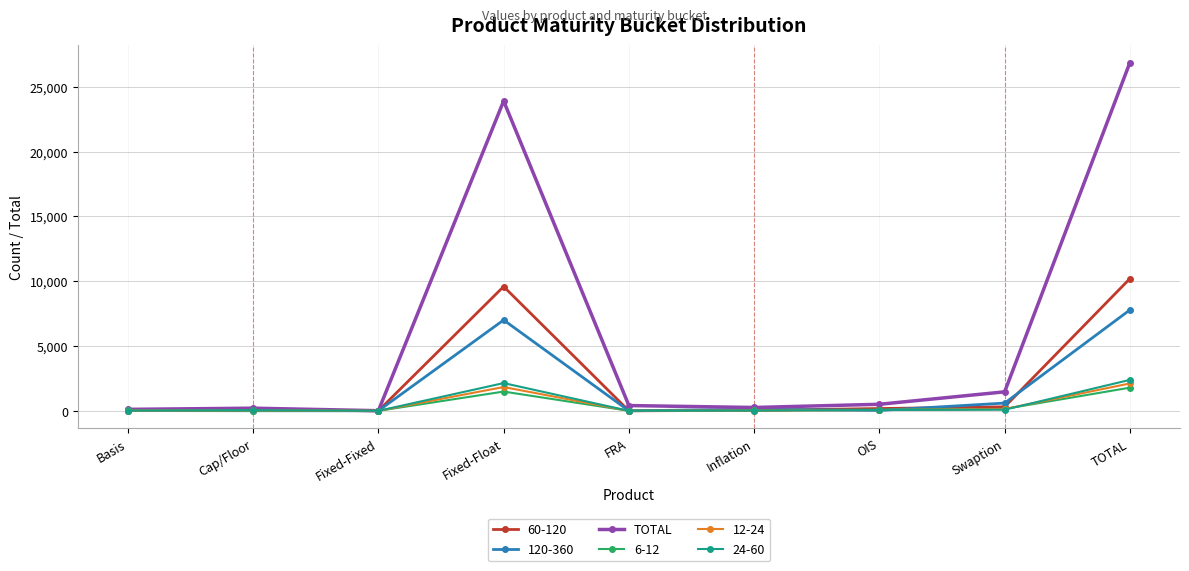

What position from the left is Fixed-Float?

4